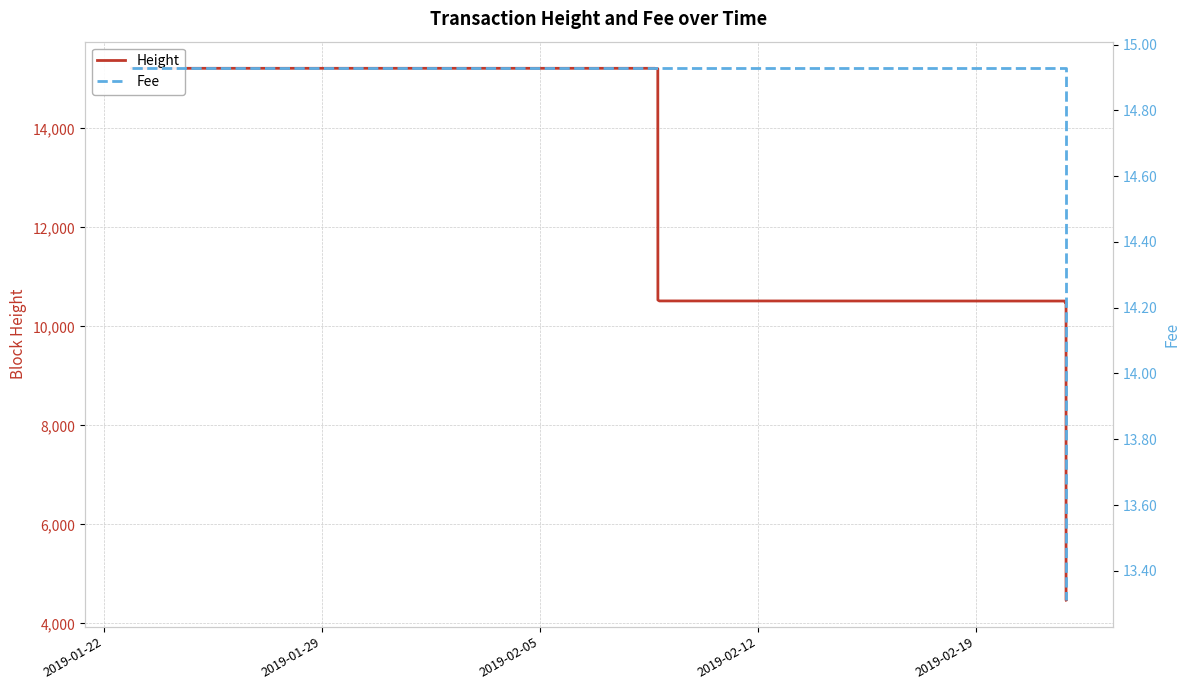

True or false: Height and Fee cross at least once.

False